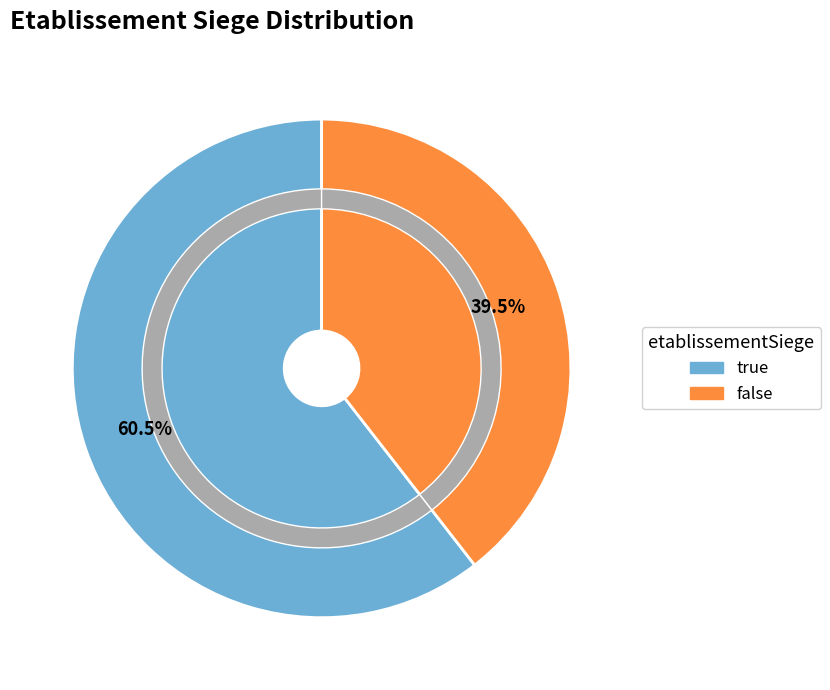

To the nearest percent, what is the combined percentage of true and false?

100%